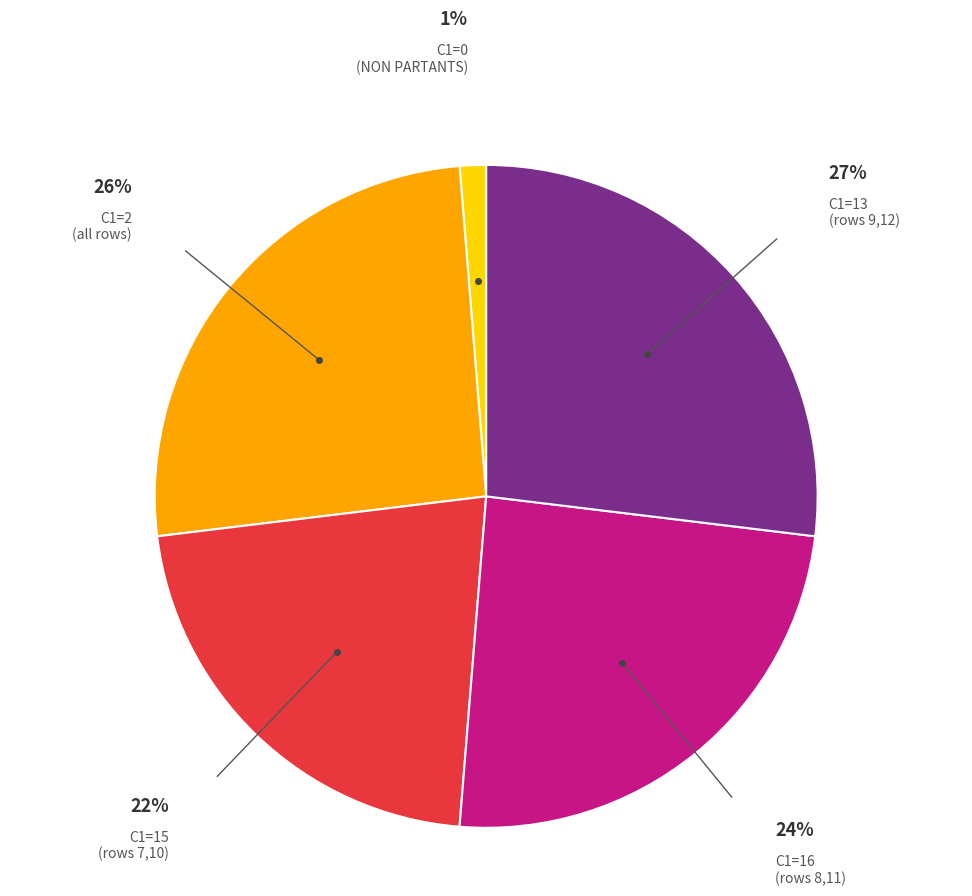

To the nearest percent, what is the average slice percentage?

20%